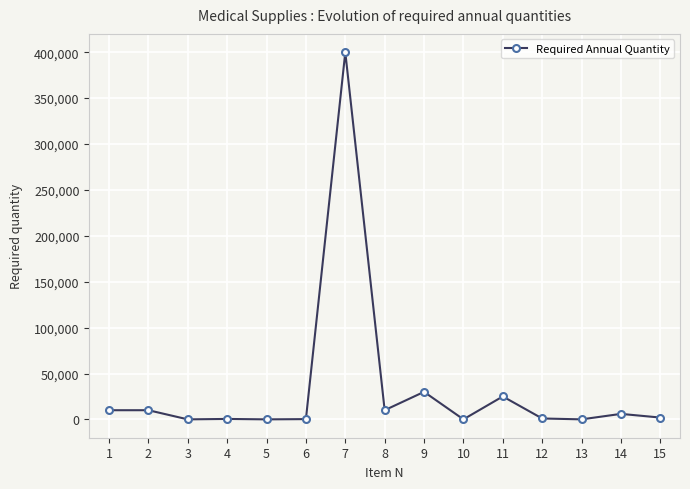

True or false: the data has more than 0 interior local peaks.

True